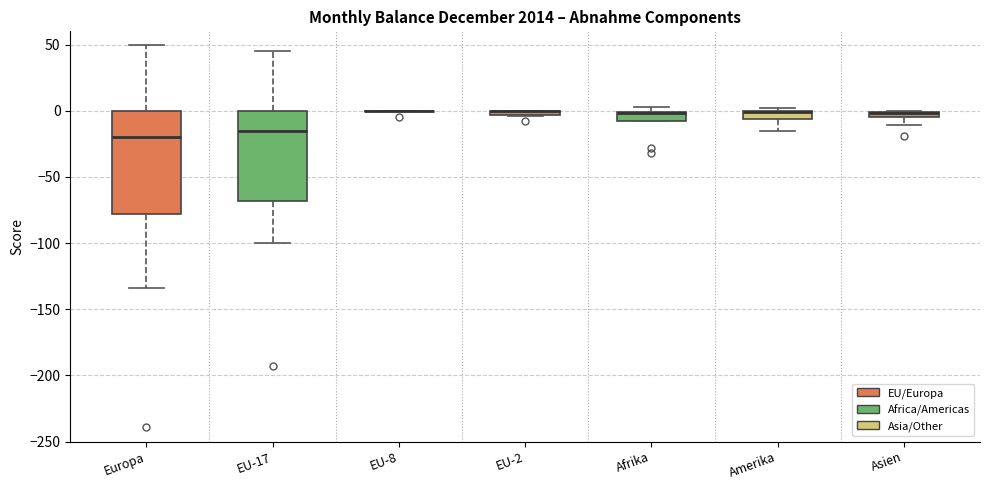

Where is the lower edge of the box for Afrika on the y-axis? The values are not printed on the chart, so give them approximately, as read against the axis.

-10